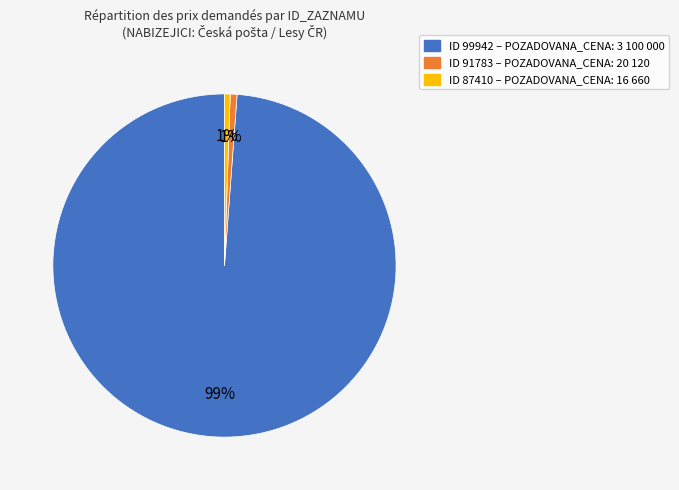

Is there any slice that represents more than half of the pie?

Yes